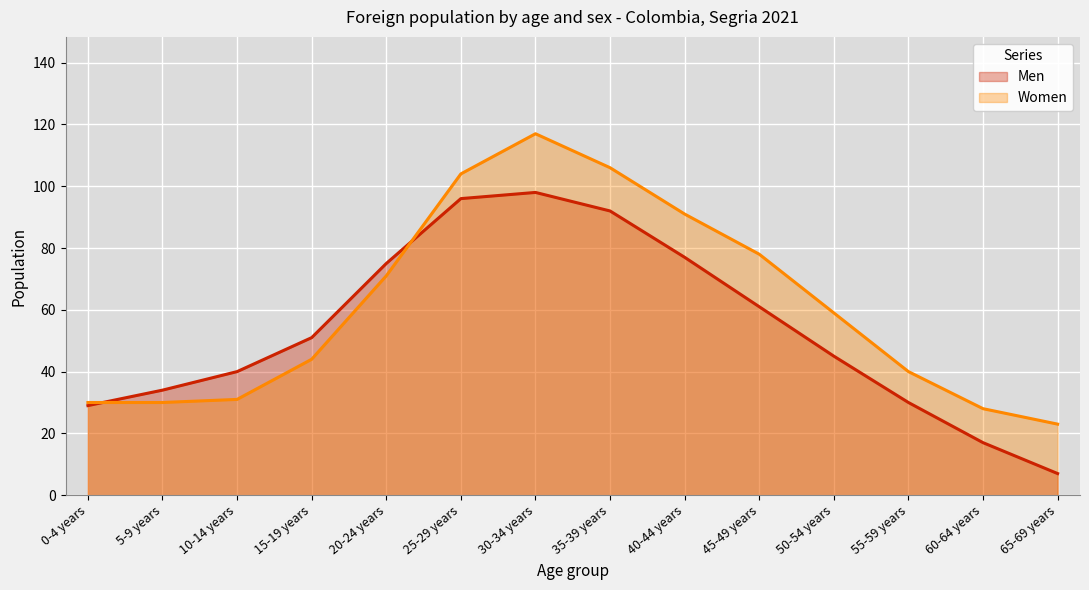

Rank the categories by Men value from lowest to highest.

65-69 years, 60-64 years, 0-4 years, 55-59 years, 5-9 years, 10-14 years, 50-54 years, 15-19 years, 45-49 years, 20-24 years, 40-44 years, 35-39 years, 25-29 years, 30-34 years